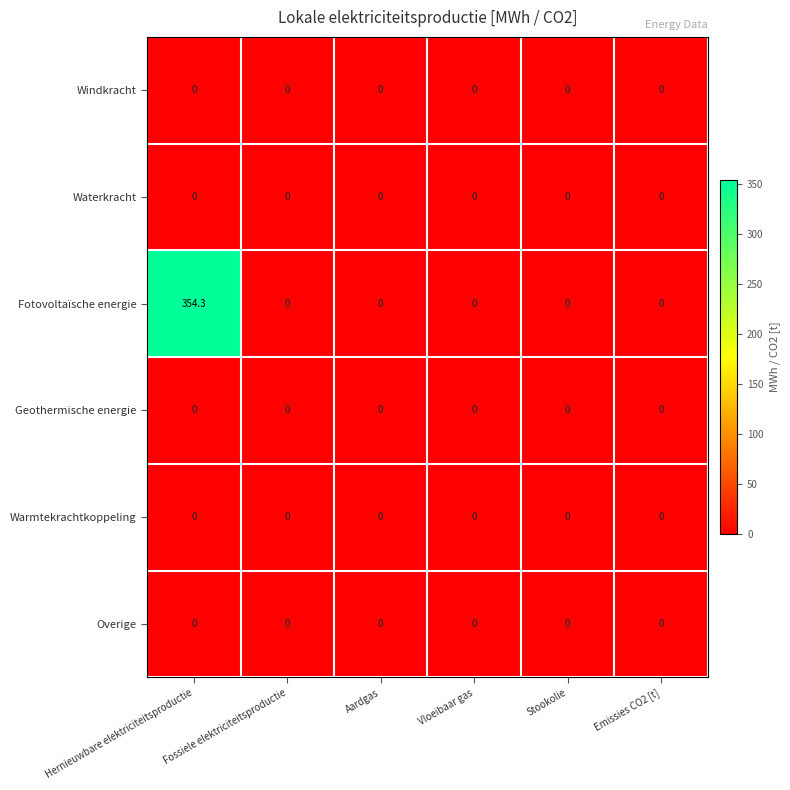

What is the difference between the Fotovoltaïsche energie values at Hernieuwbare elektriciteitsproductie and Stookolie?

354.3